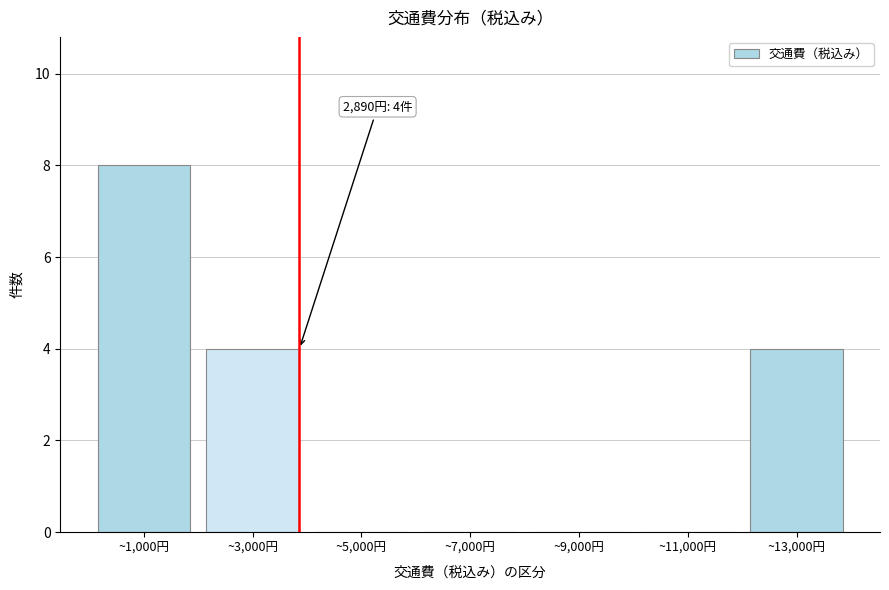

Reading left to right, list all the values displayed in this chart.

~1,000円=8	~3,000円=4	~5,000円=0	~7,000円=0	~9,000円=0	~11,000円=0	~13,000円=4